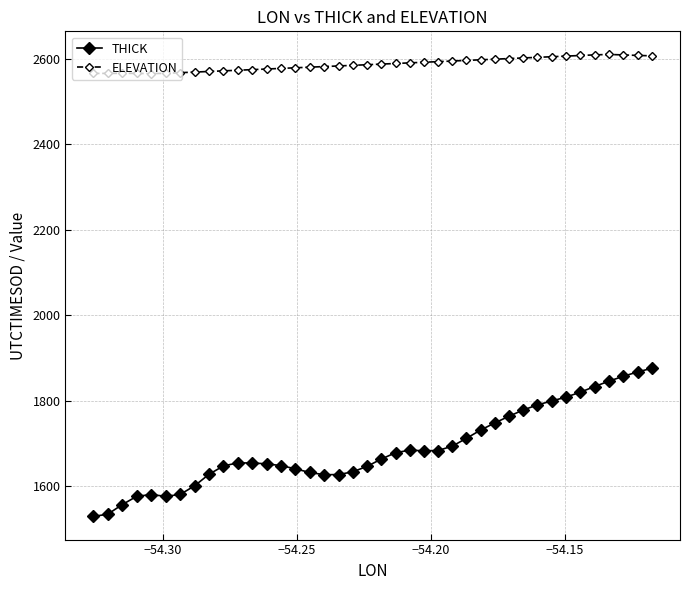

What is the sum of all ELEVATION values?

103506.4